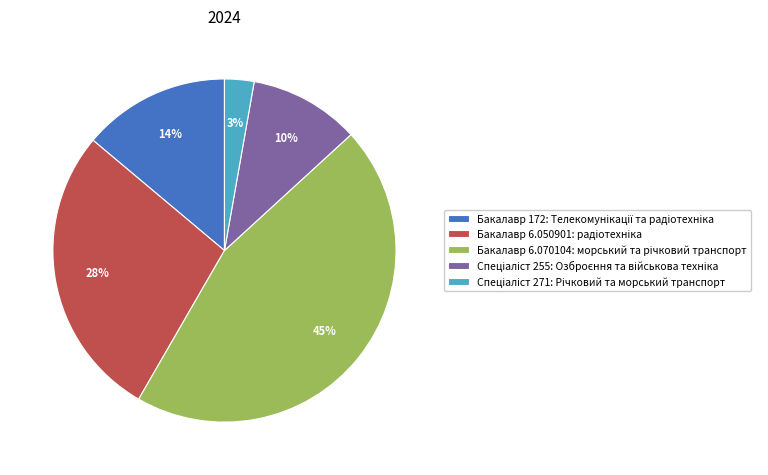

What is the largest slice in the pie chart?

Бакалавр 6.070104